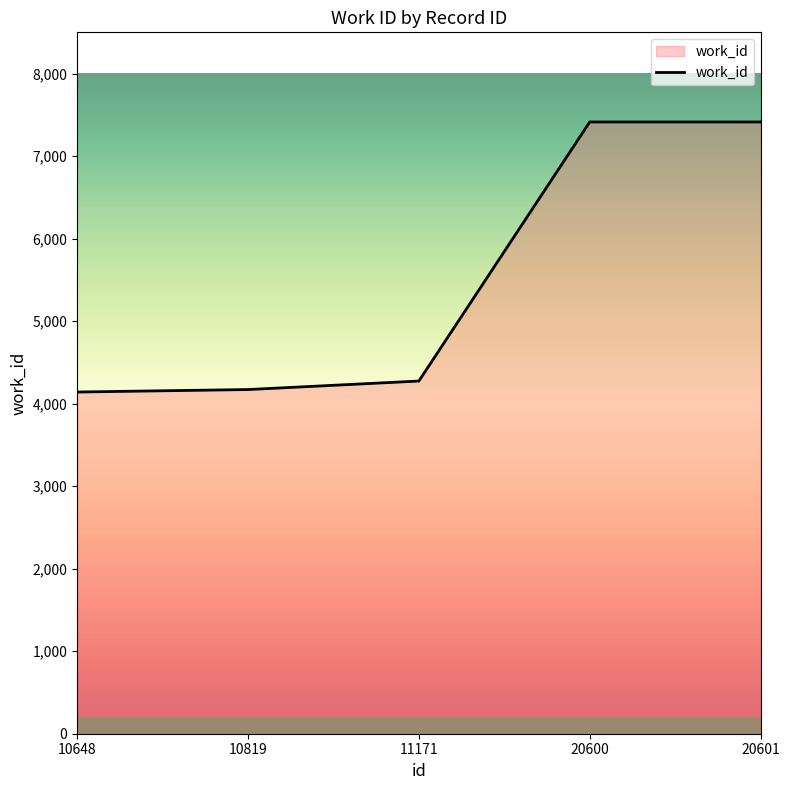

What is the difference between the maximum and minimum values?

3273